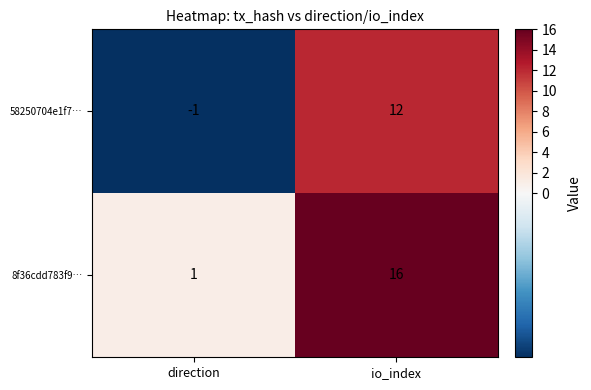

How many series are shown in this chart?

2